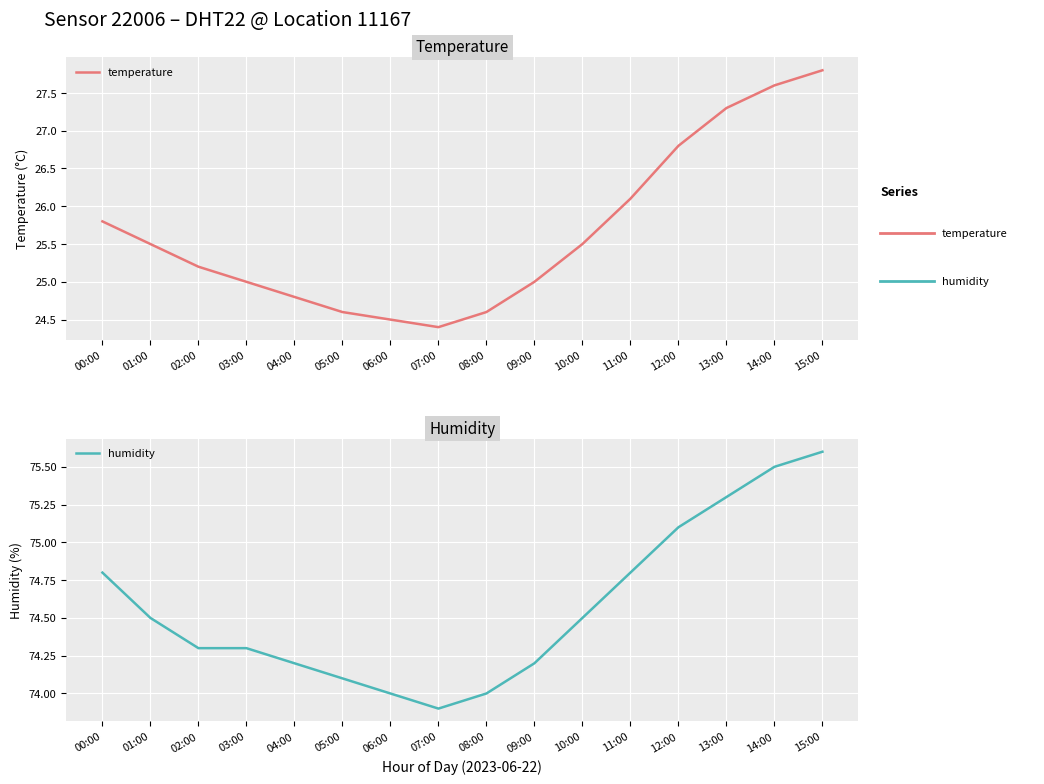

What are all the series names shown in the legend?

temperature, humidity